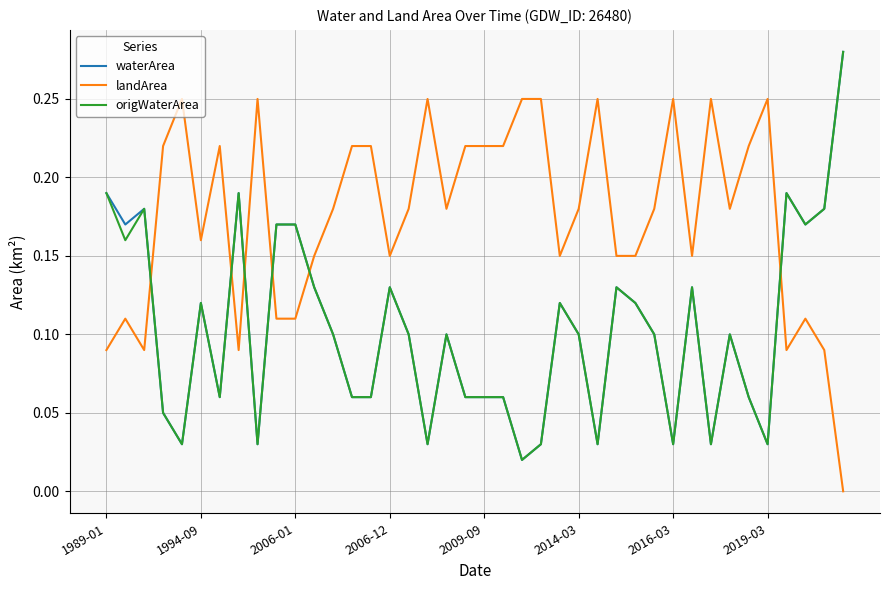

Which series has the largest total across all categories?

landArea